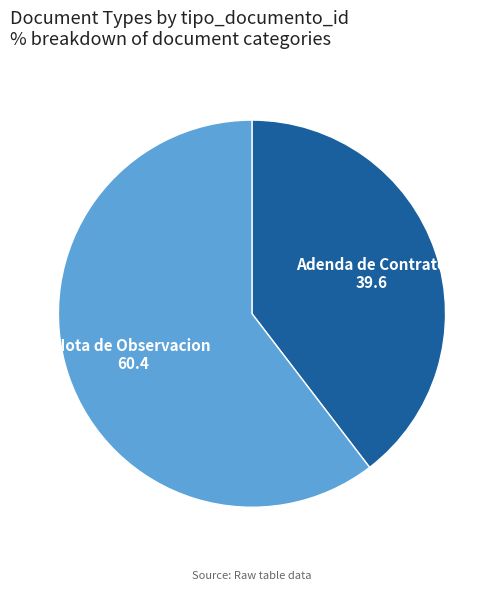

Does any single category account for the majority?

Yes